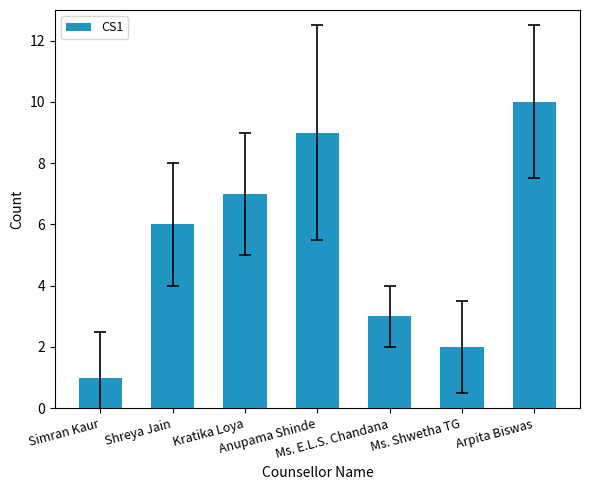

What is the approximate value at Shreya Jain?

6